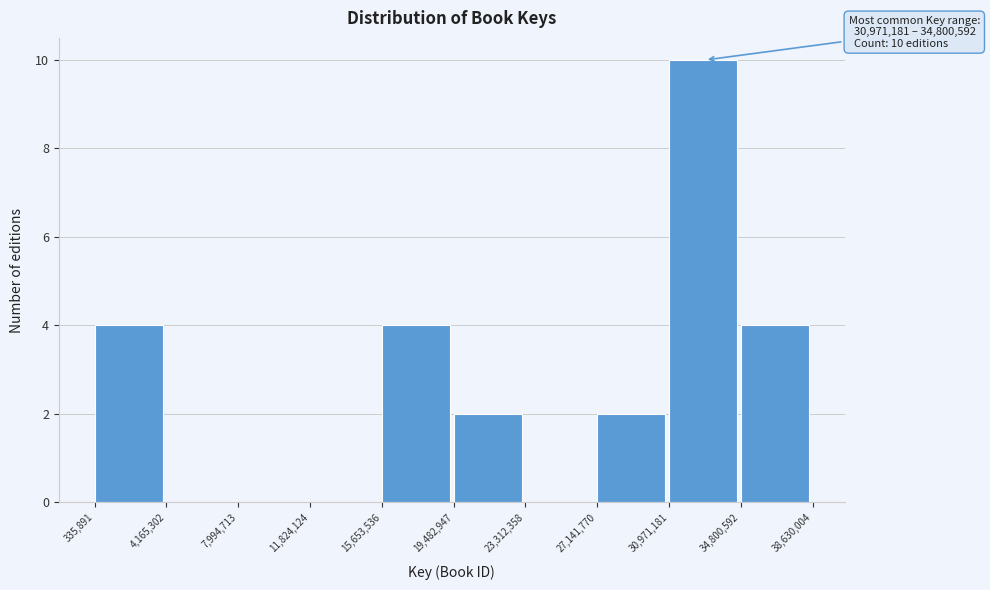

Over which range of the x-axis is the bar tallest?

30,971,181 to 34,800,592